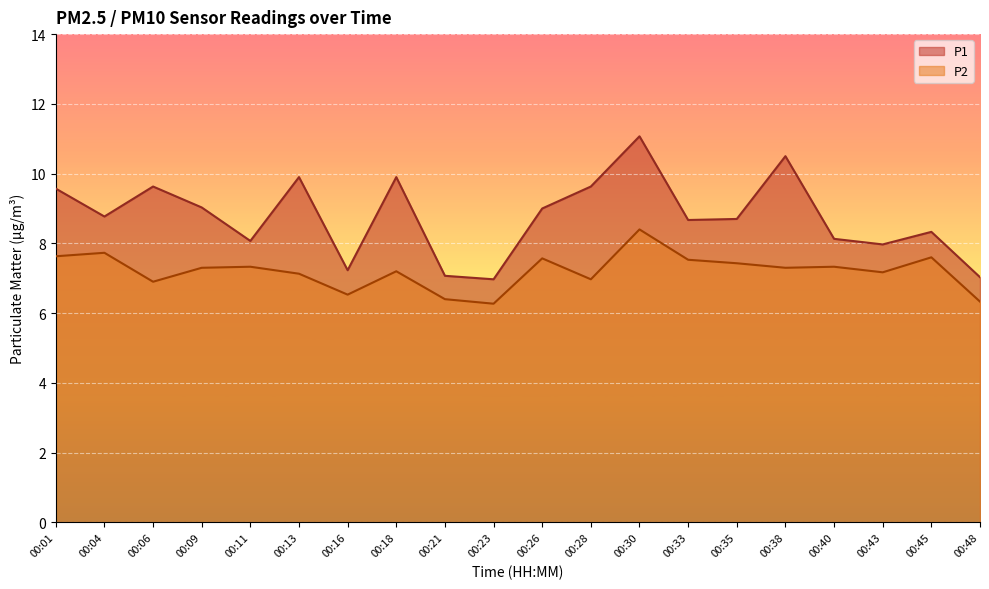

Rank the categories by P2 value from highest to lowest.

00:30, 00:04, 00:01, 00:45, 00:26, 00:33, 00:35, 00:11, 00:40, 00:09, 00:38, 00:18, 00:43, 00:13, 00:28, 00:06, 00:16, 00:21, 00:48, 00:23